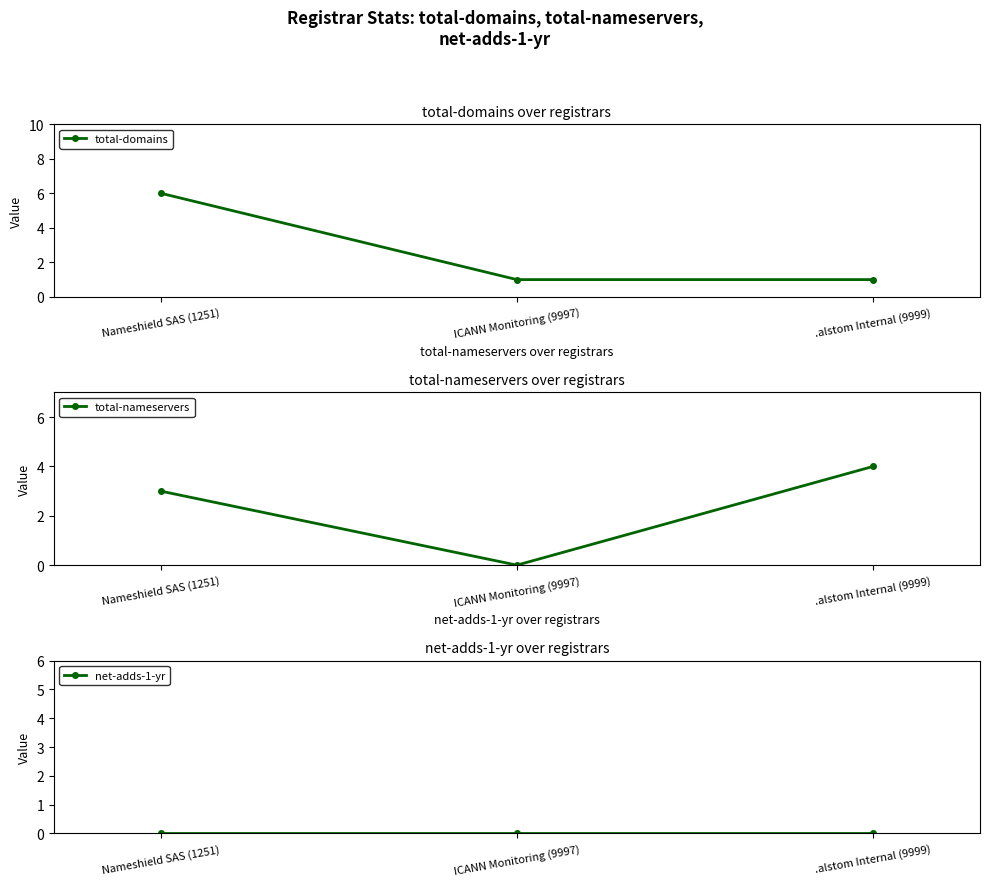

Between Nameshield SAS (1251) and .alstom Internal (9999), which series saw the biggest shift?

total-domains